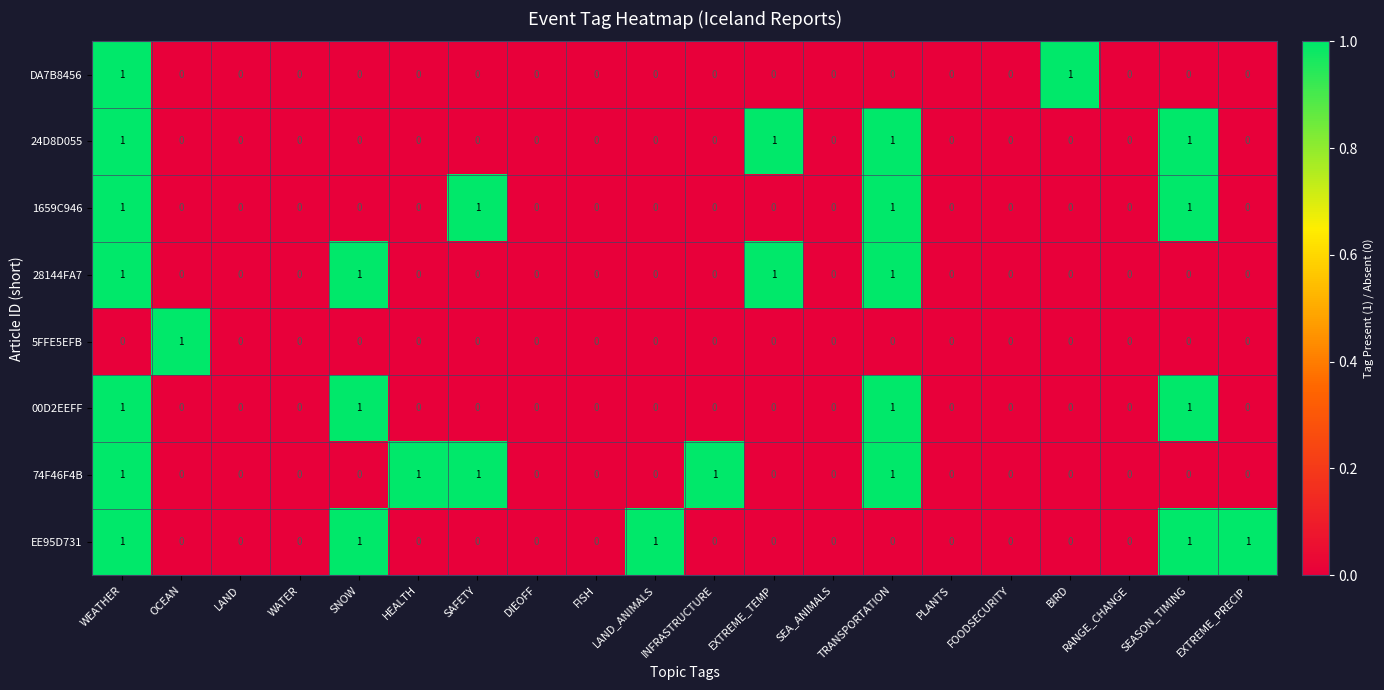

What is the sum of all 74F46F4B values?

5